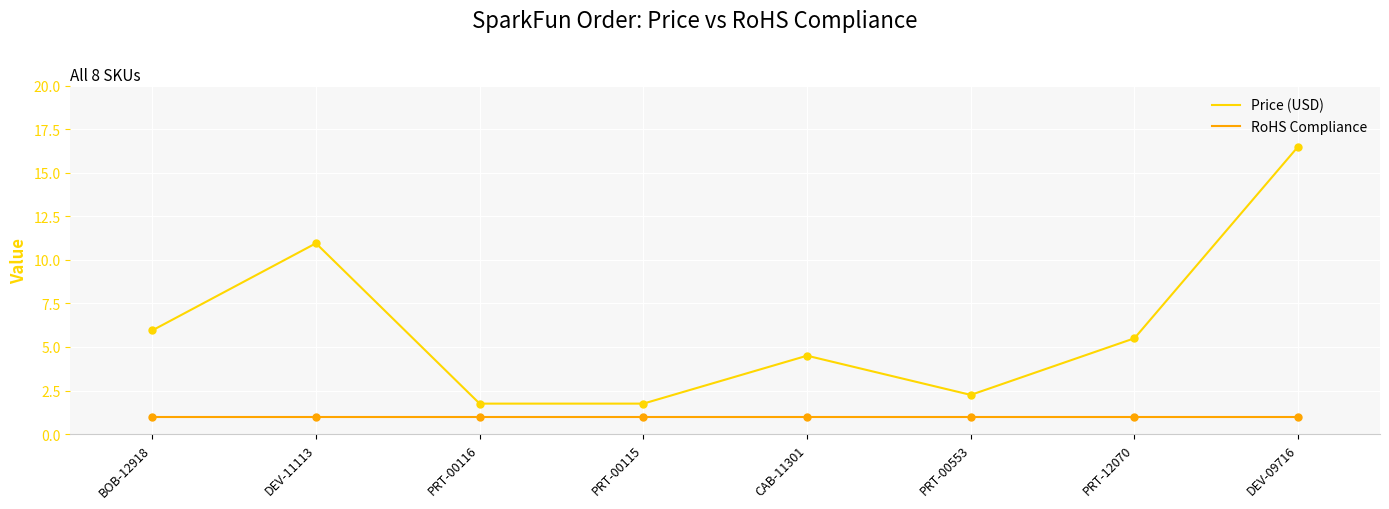

What is the total value across all series at CAB-11301?

5.5